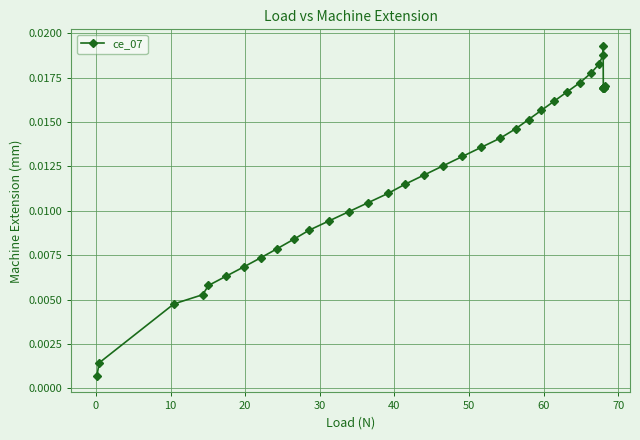

What is the sum of all values?

0.5